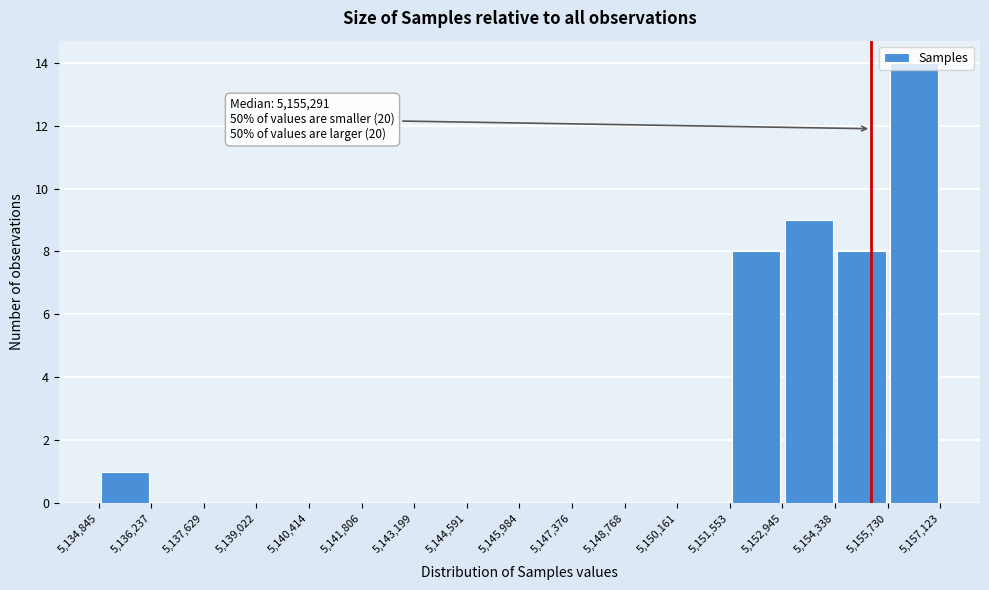

Over which range of the x-axis is the bar tallest?

5,155,730 to 5,157,123